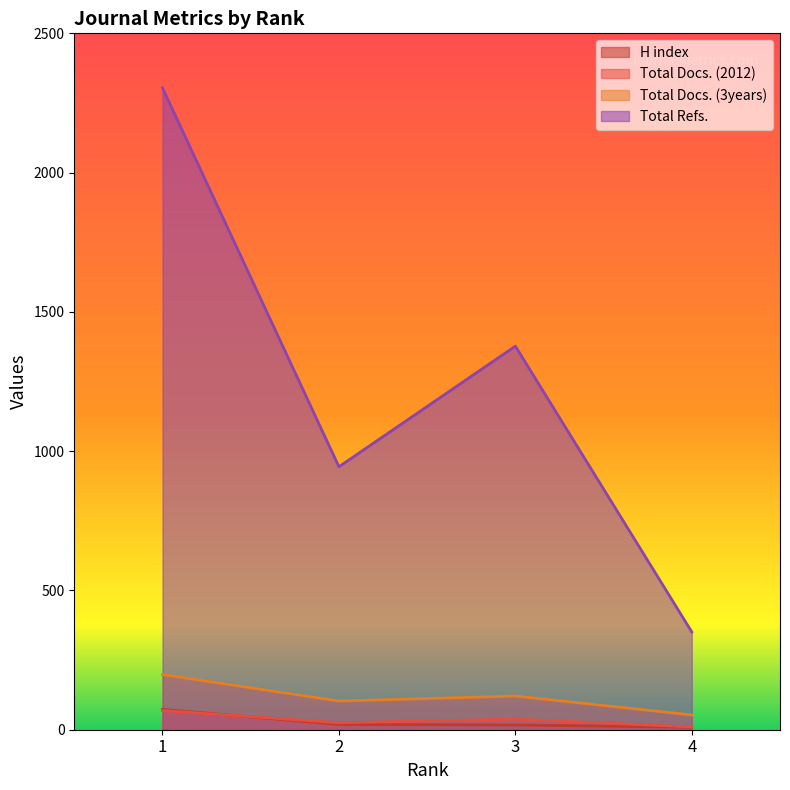

Where do H index and Total Docs. (2012) first cross each other?

1 and 2